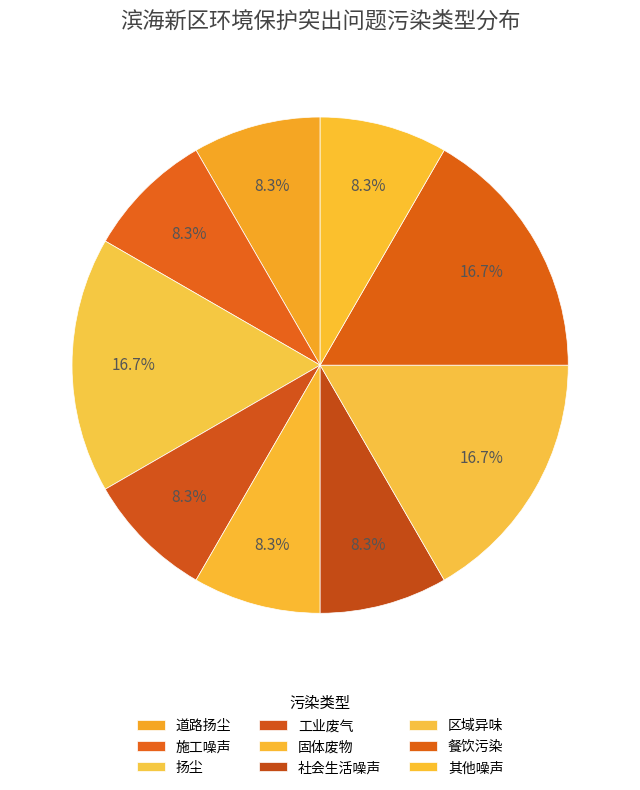

What is the total percentage of 社会生活噪声 and 餐饮污染?

25.0%